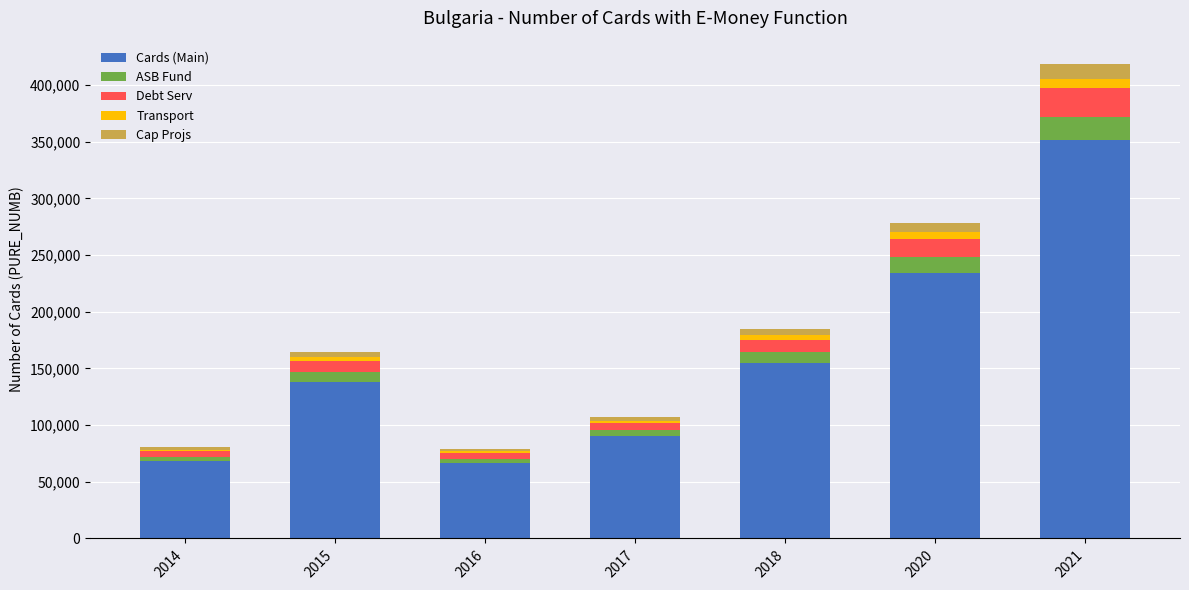

What are all the series names shown in the legend?

Cards (Main), ASB Fund, Debt Serv, Transport, Cap Projs